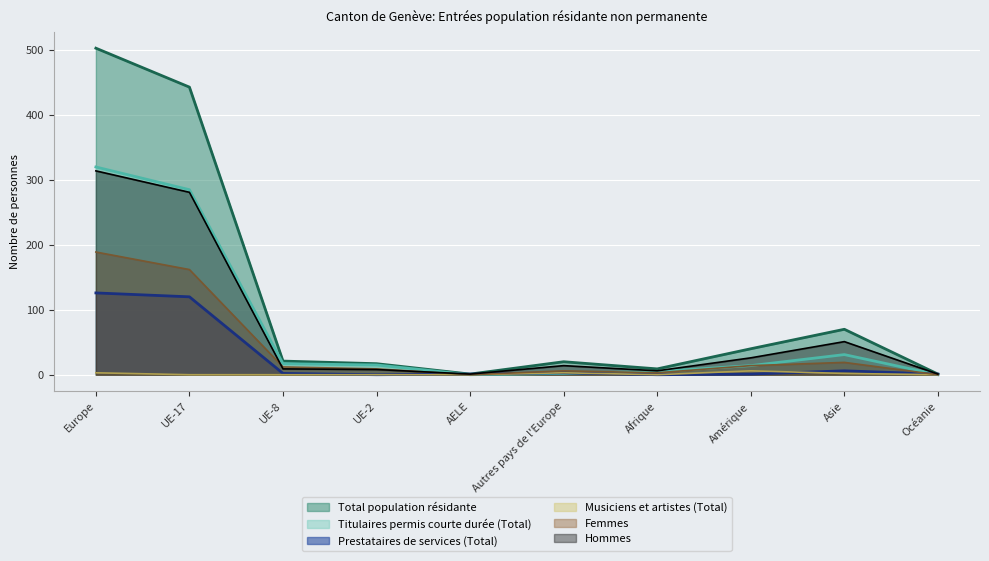

Which series has the widest spread of values?

Total population résidante